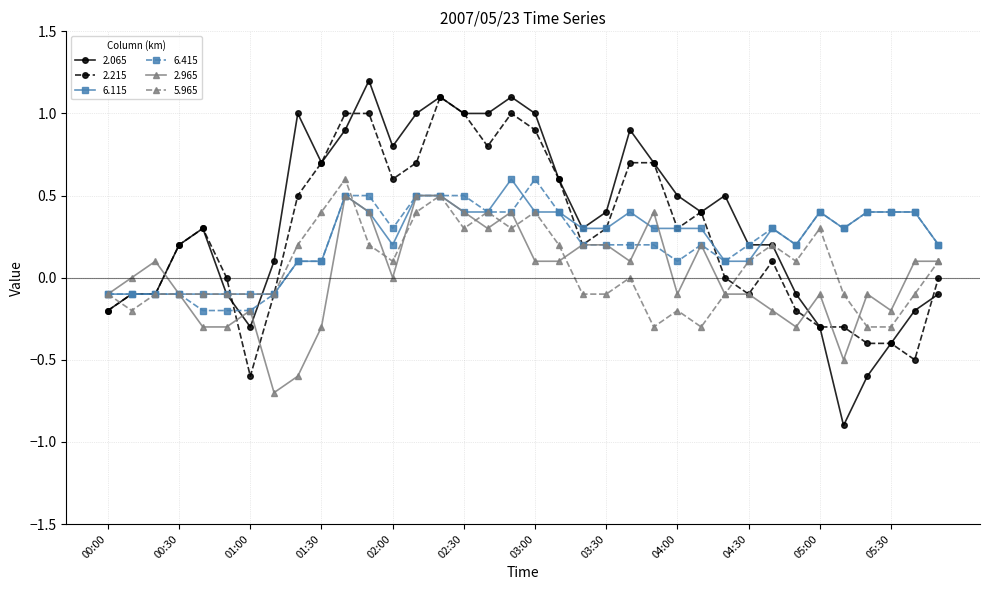

What are all the series names shown in the legend?

2.065, 2.215, 6.115, 6.415, 2.965, 5.965